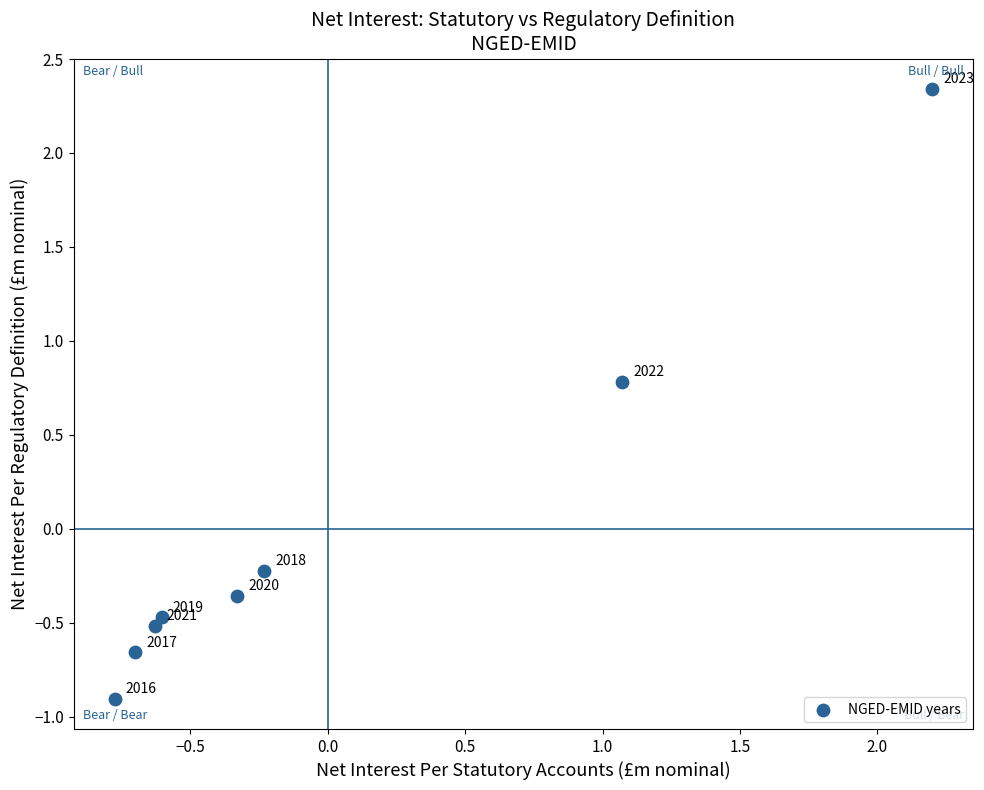

What is the range of Y values (max minus min)?

3.2